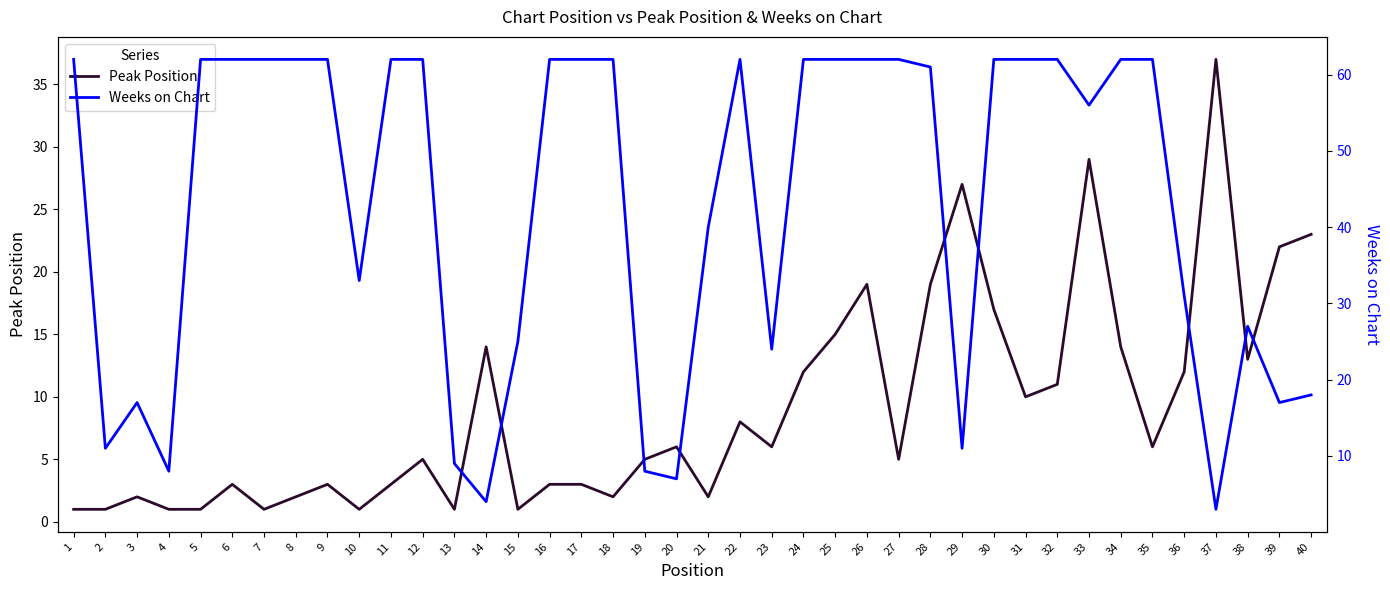

The Weeks on Chart series shows 62 at 9. True or false?

True